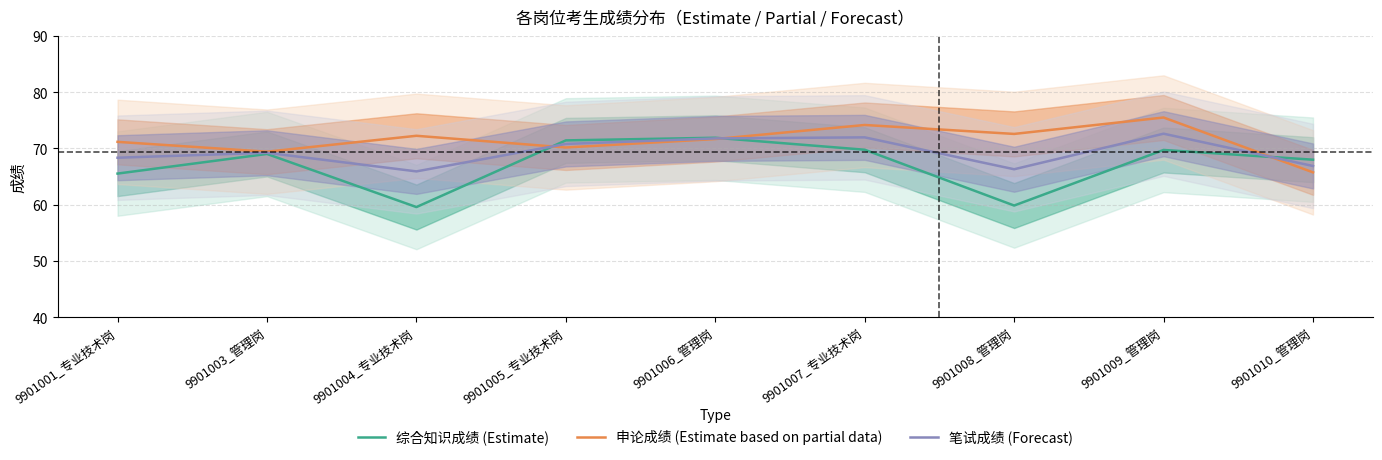

Rank the series at 9901003_管理岗 from highest to lowest value.

申论成绩 (Estimate based on partial data), 笔试成绩 (Forecast), 综合知识成绩 (Estimate)